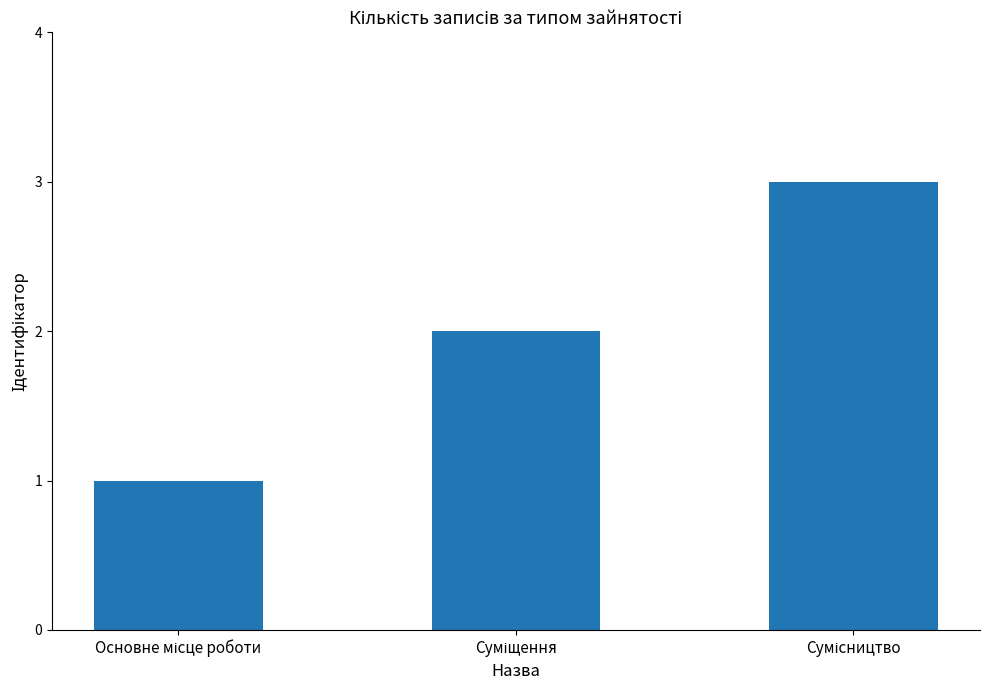

What is the greatest value displayed?

3